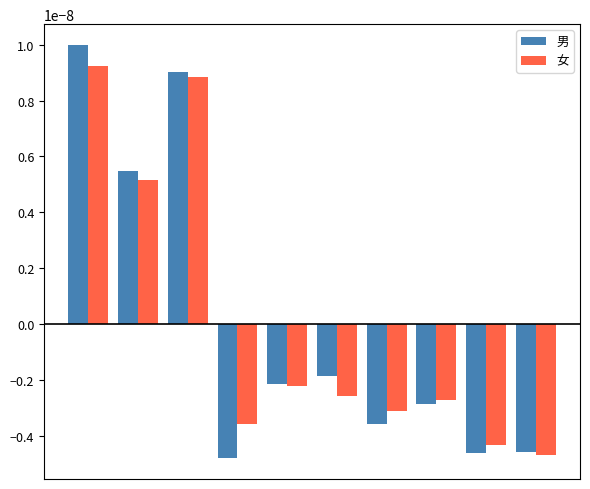

Rank the series by their maximum value, from highest to lowest.

男, 女